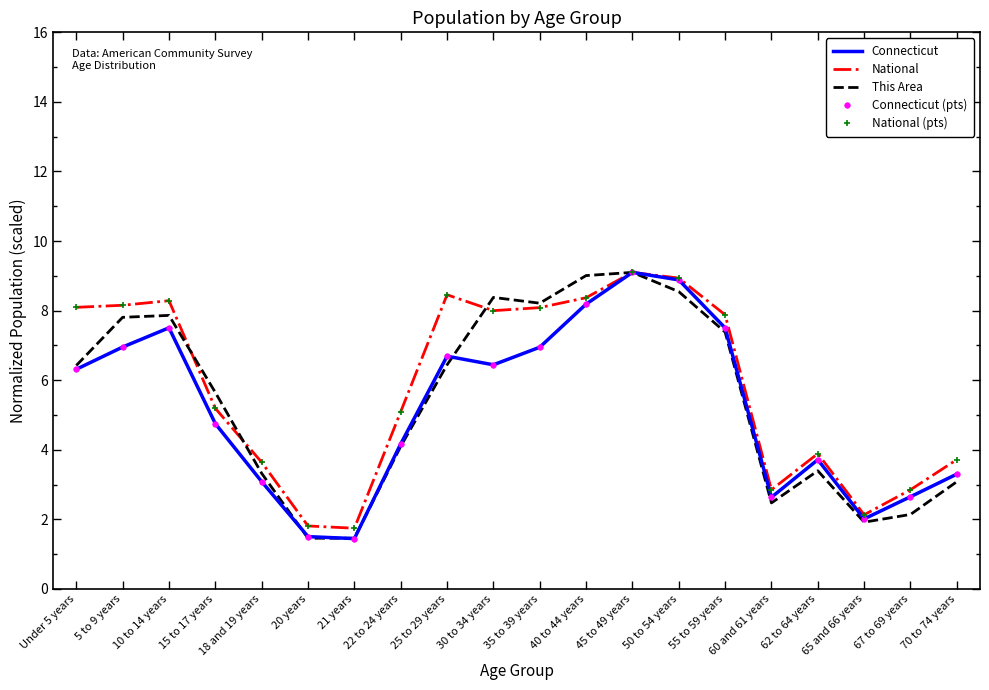

What are all the series names shown in the legend?

Connecticut, National, This Area, Connecticut (pts), National (pts)